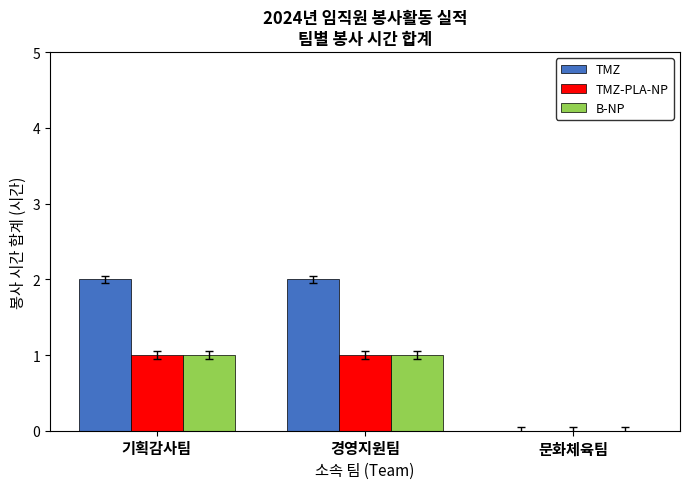

How many values in B-NP are above zero?

2